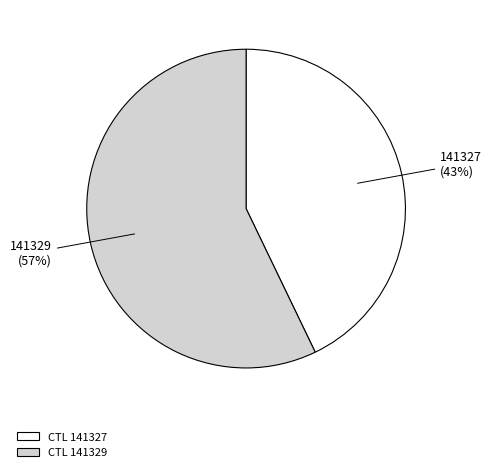

Do 141329 (57%) and 141327 (43%) together represent more than half of the pie?

Yes